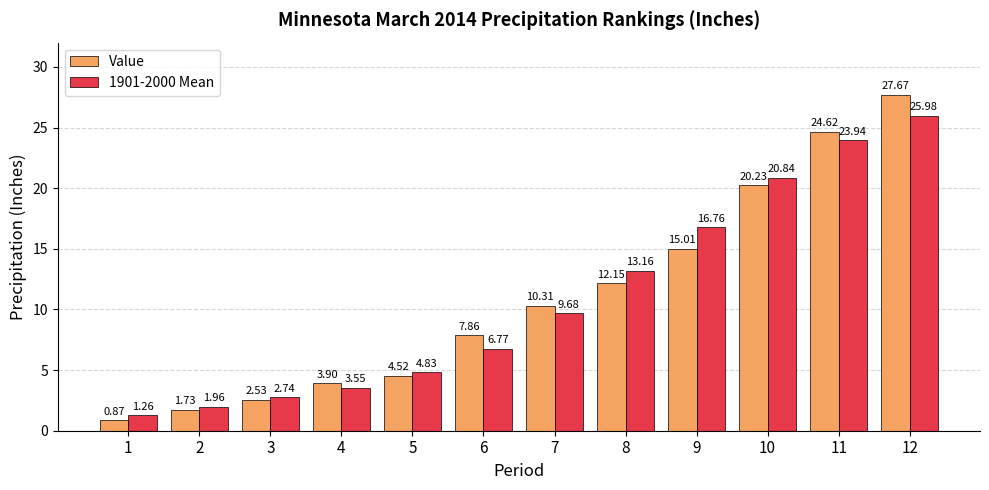

What is the difference between the maximum and minimum values in the Value series?

26.8